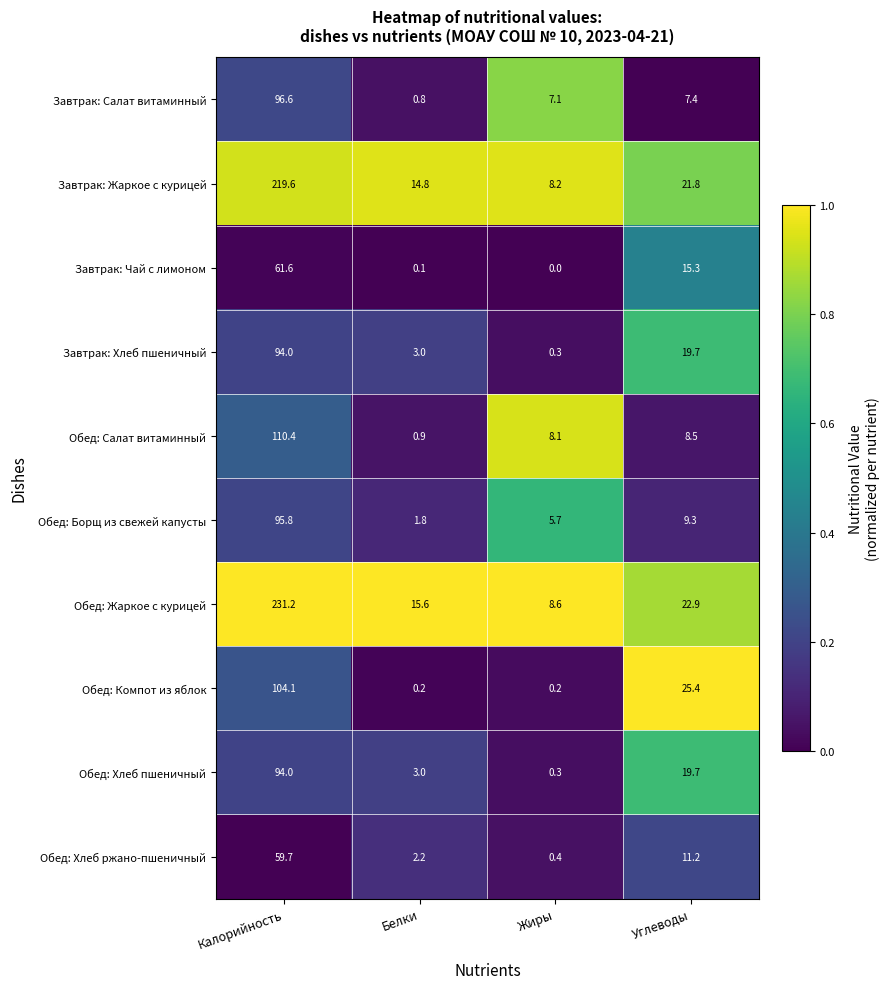

Which series has the widest spread of values?

Обед: Жаркое с курицей